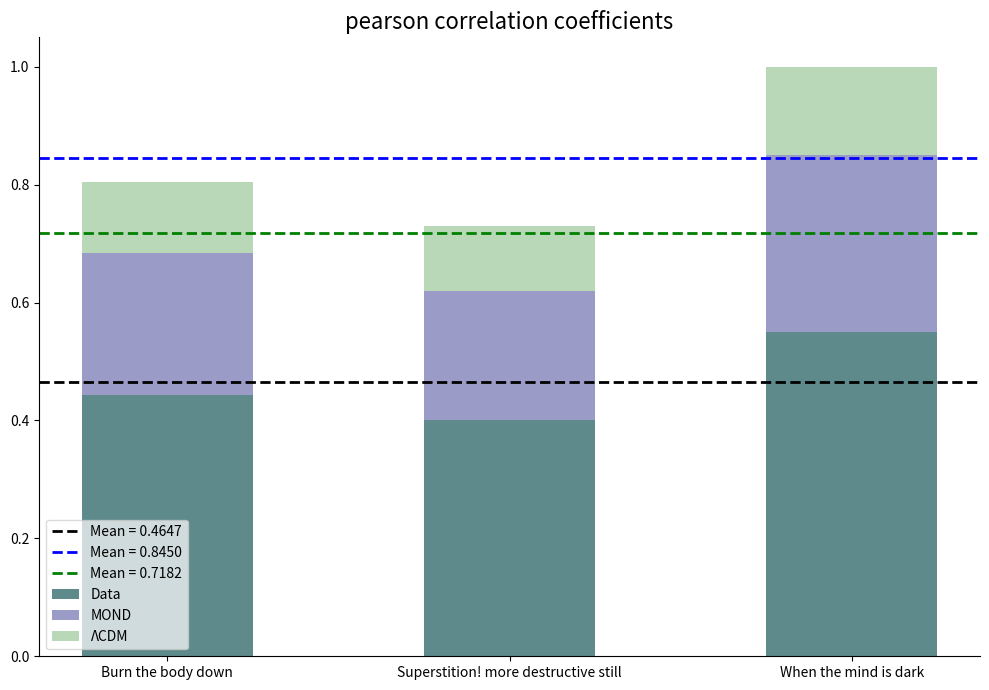

The Data series shows 0.4 at Superstition! more destructive still. True or false?

True